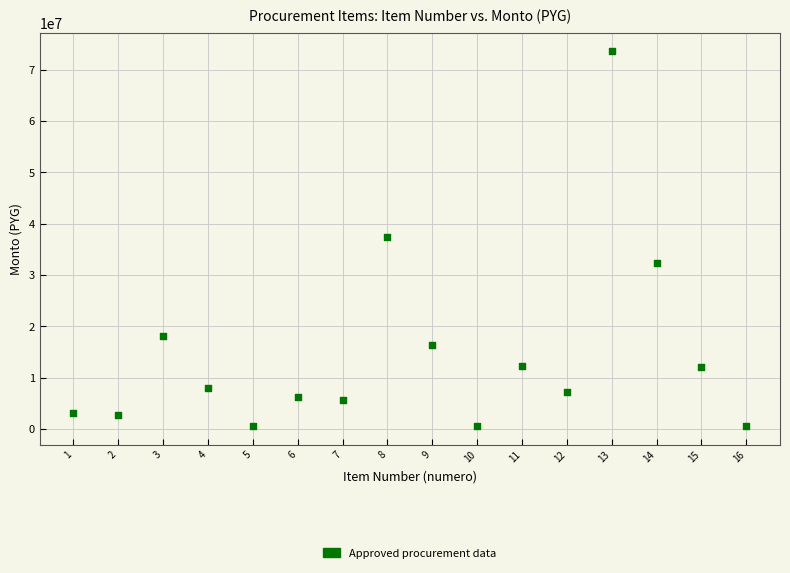

What is the range of X values (max minus min)?

15